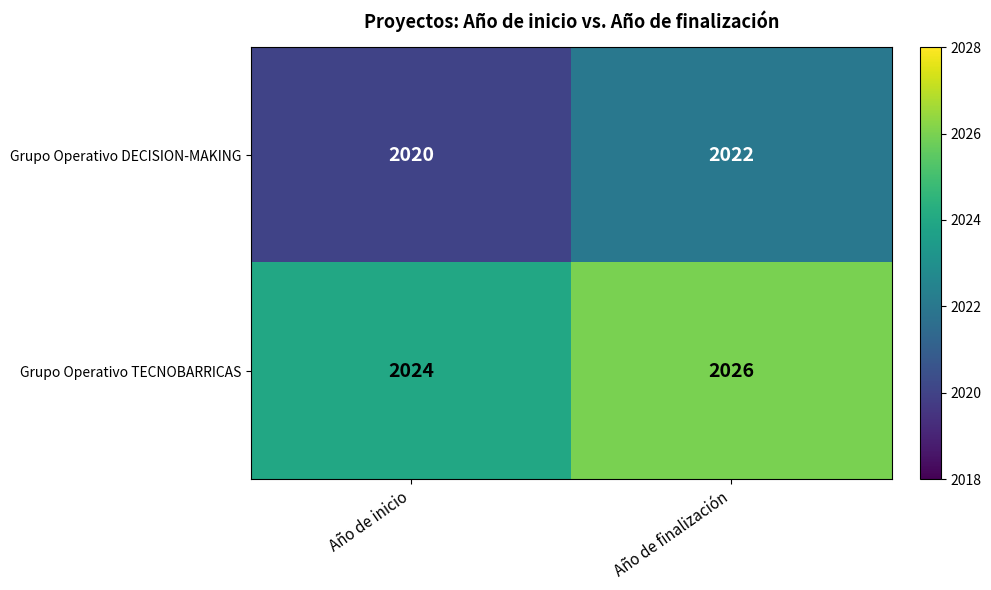

True or false: Grupo Operativo TECNOBARRICAS has a value of 887 at Año de finalización.

False